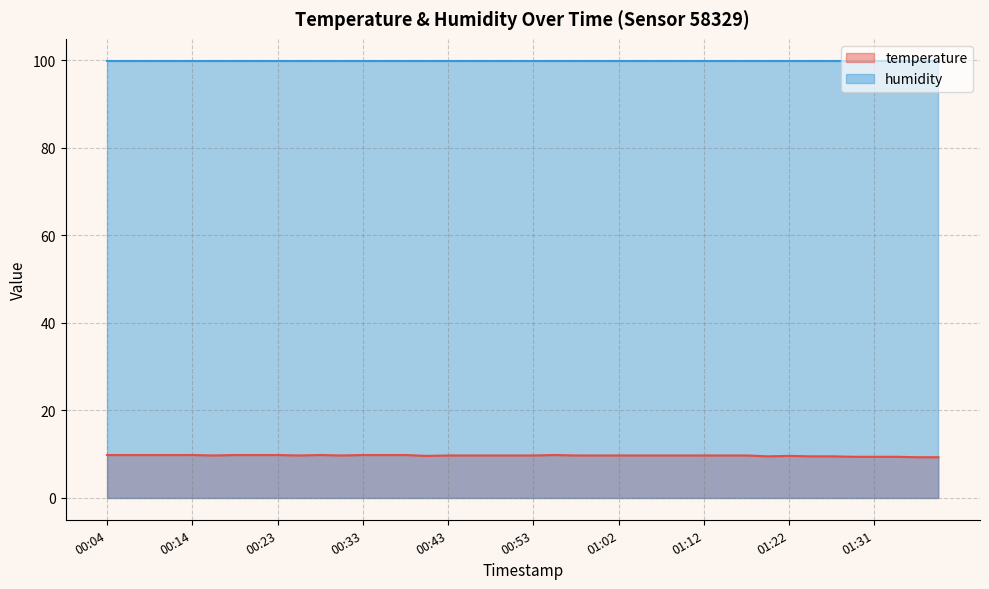

What is the sum of the values at 00:43 and 00:50?

19.4